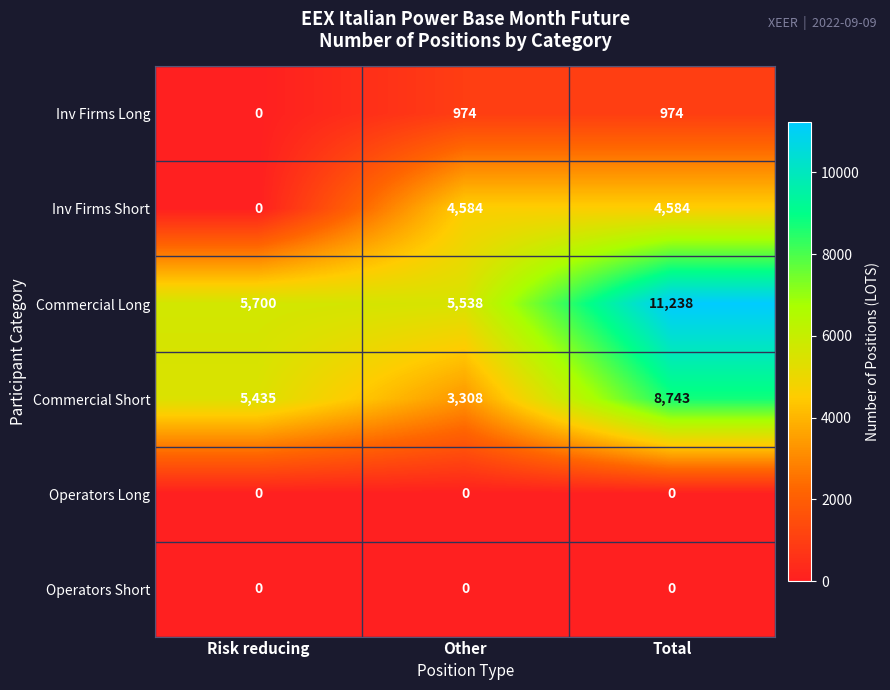

Reading left to right, extract all data points from this chart.

Inv Firms Long: 0	974	974
Inv Firms Short: 0	4584	4584
Commercial Long: 5700	5538	11238
Commercial Short: 5435	3308	8743
Operators Long: 0	0	0
Operators Short: 0	0	0